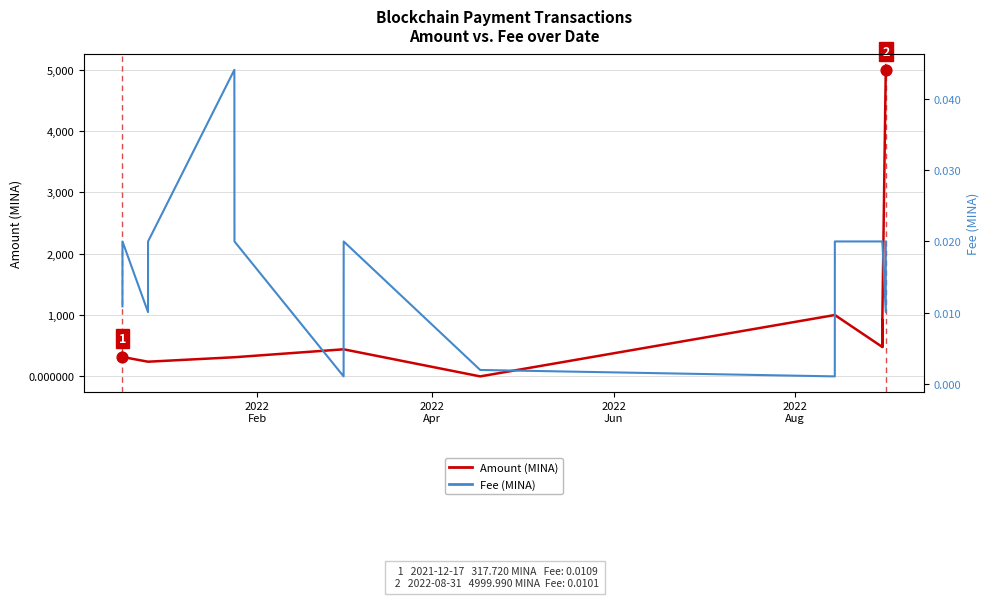

Which series reaches the maximum Y coordinate?

Amount (MINA)